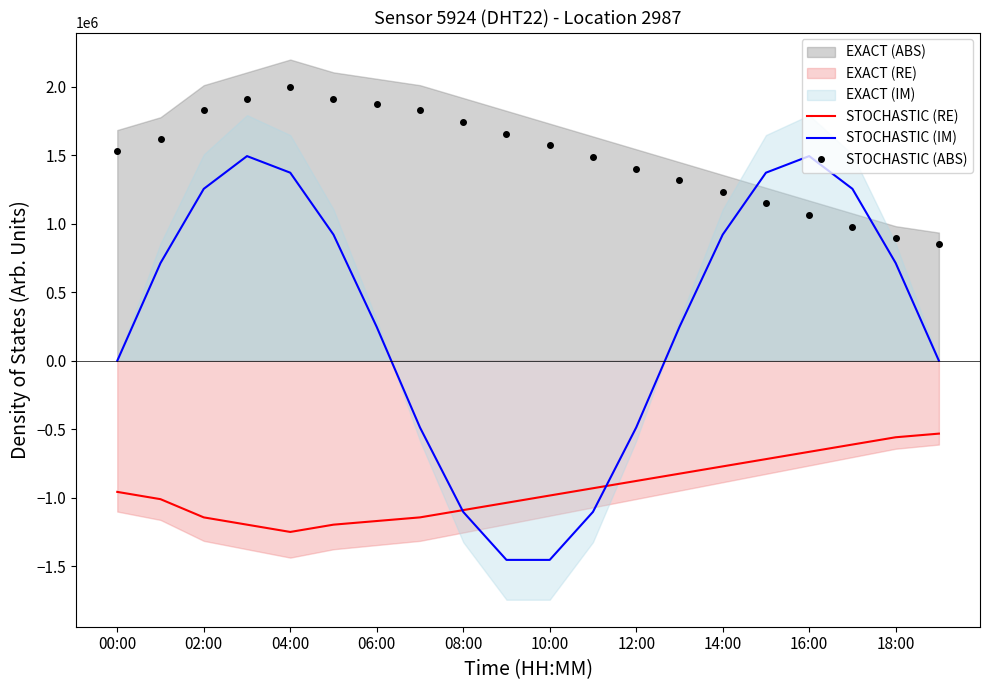

True or false: STOCHASTIC (RE) and STOCHASTIC (ABS) cross at least once.

False